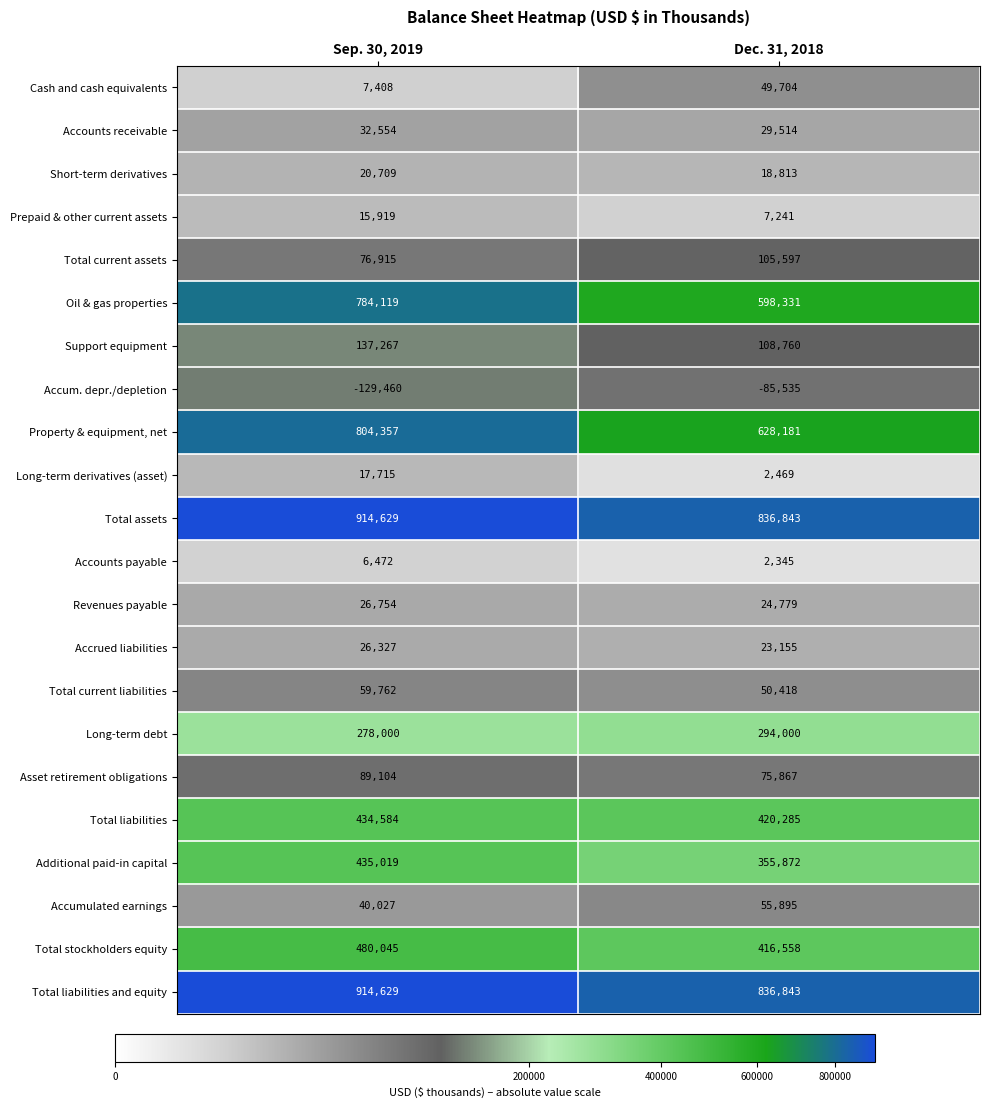

The value of Total current assets at Sep. 30, 2019 is 76915. True or false?

True